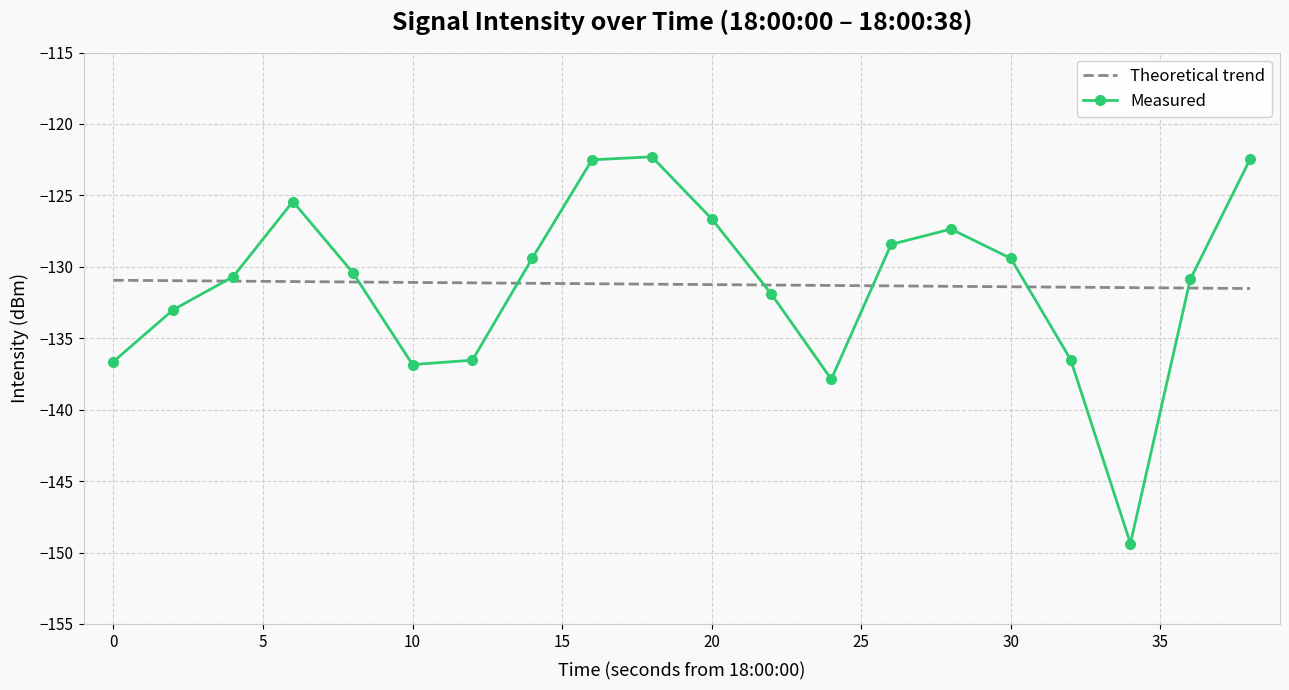

Which series has the widest spread of values?

Measured